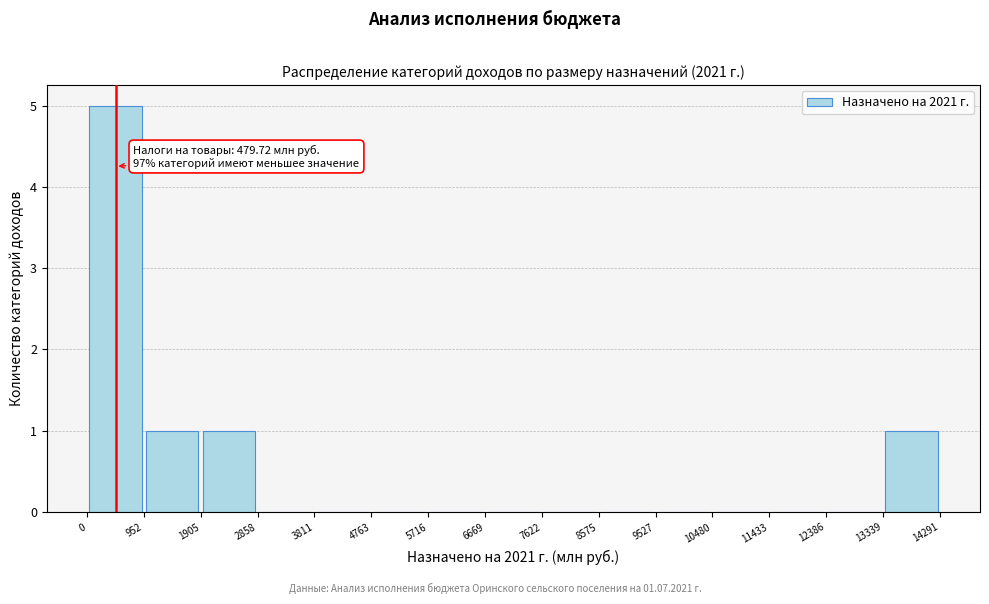

Over which range of the x-axis is the bar tallest?

0 to 952